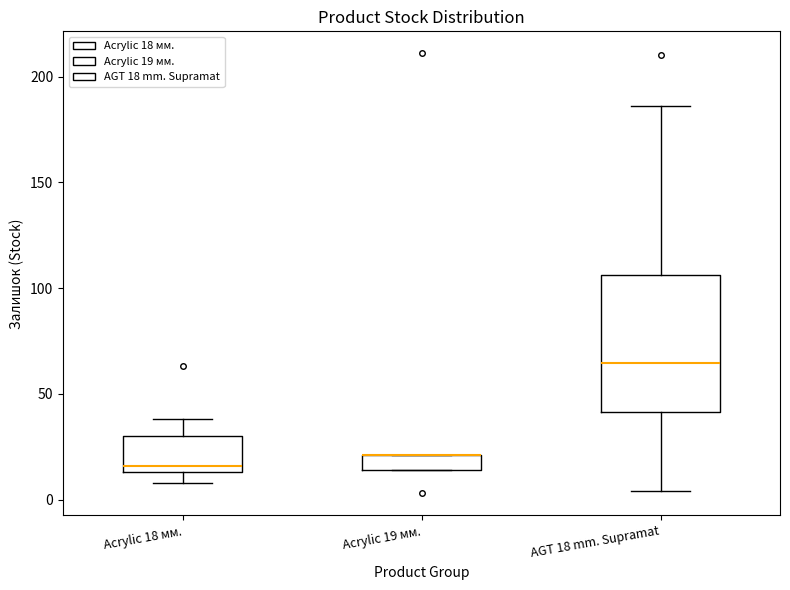

Comparing the boxes themselves (not the whiskers), which one is the tallest?

AGT 18 mm. Supramat